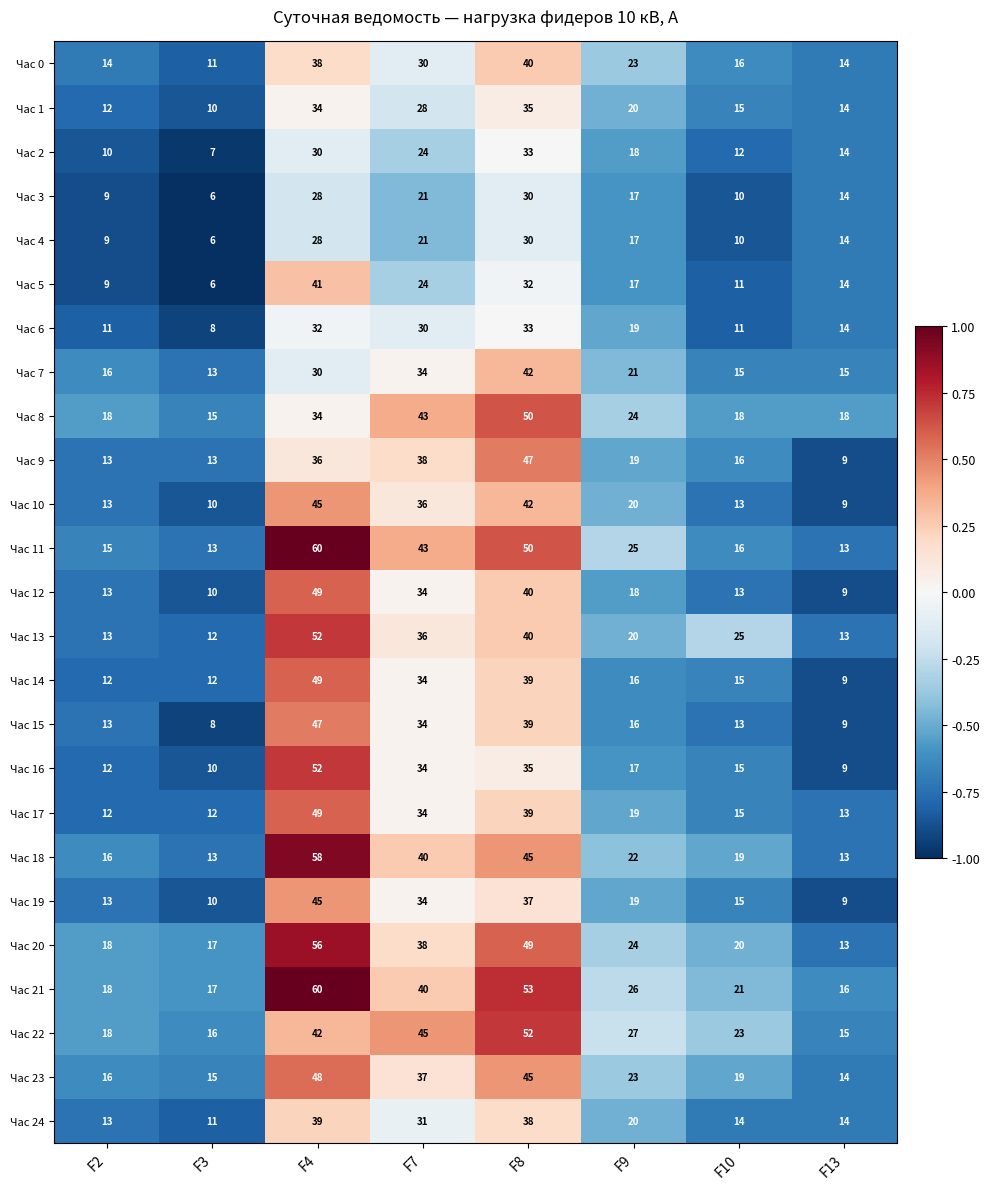

Which category has the highest value across all series?

F4